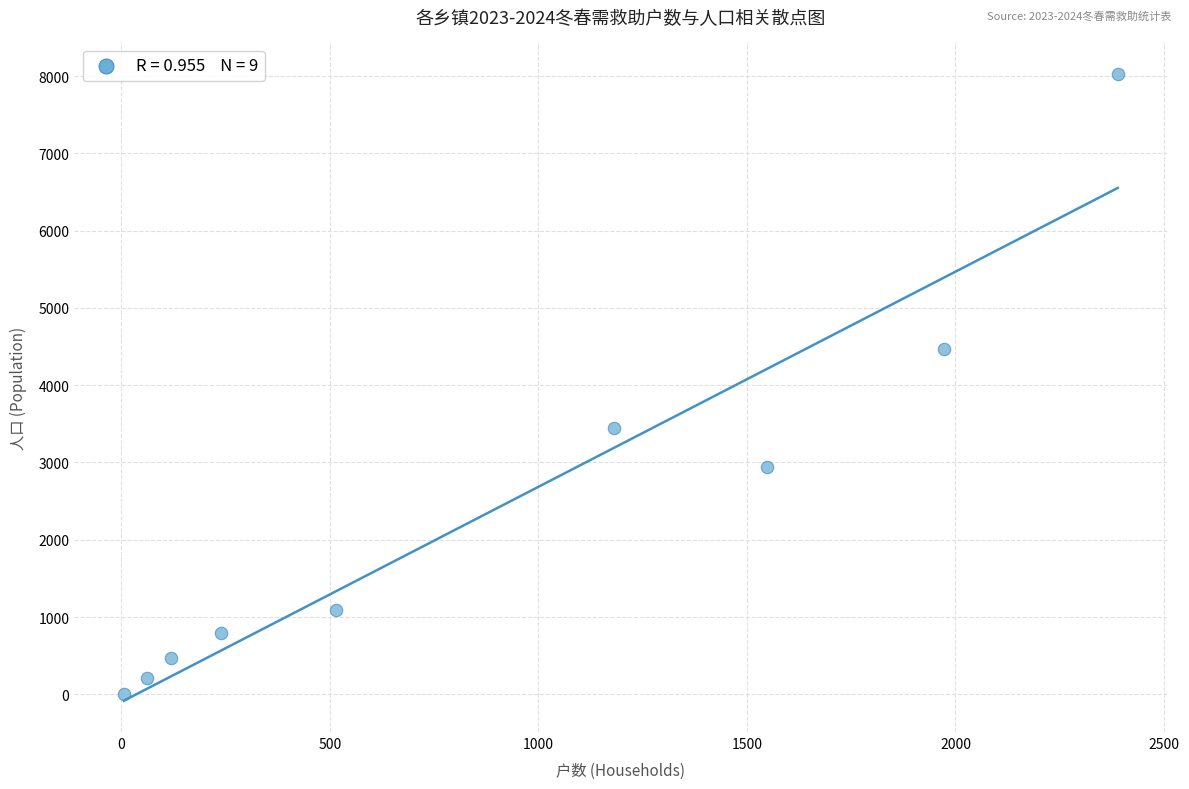

What is the range of Y values (max minus min)?

8019